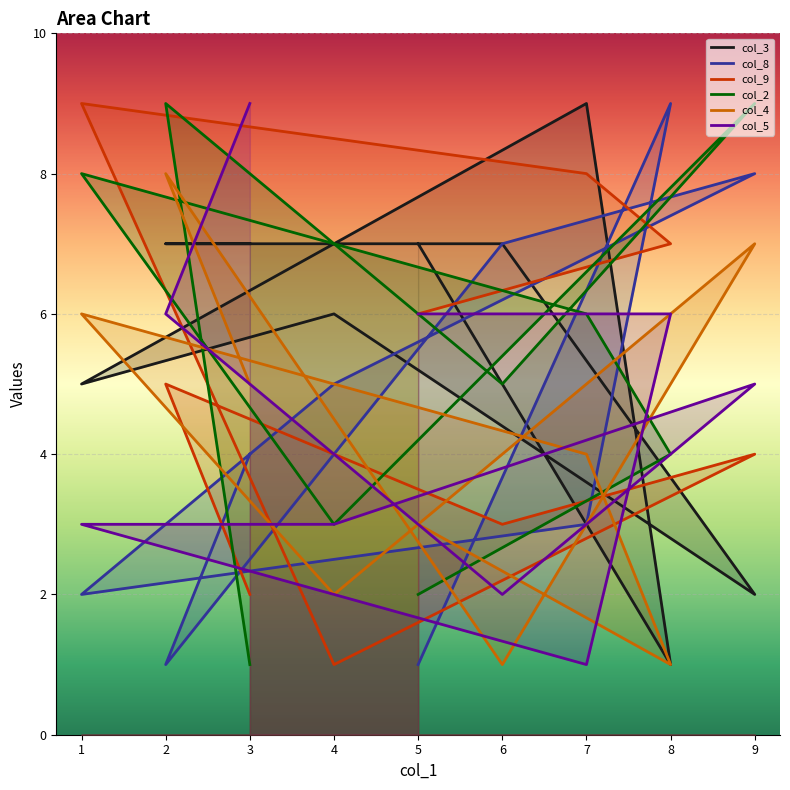

Reading left to right, what are all the values shown in this chart?

col_3: 7	1	9	5	6	2	7	7	7
col_8: 1	9	3	2	5	8	7	1	4
col_9: 6	7	8	9	1	4	3	5	2
col_2: 2	4	6	8	3	9	5	9	1
col_4: 3	1	4	6	2	7	1	8	5
col_5: 6	6	1	3	3	5	2	6	9